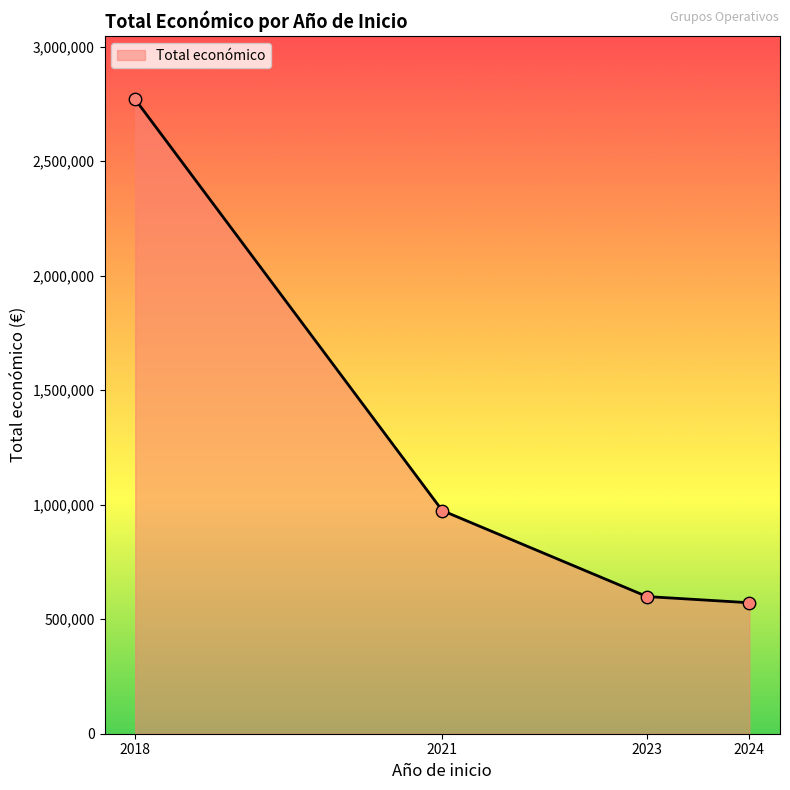

What is the change in value from 2023 to 2024?

-26944